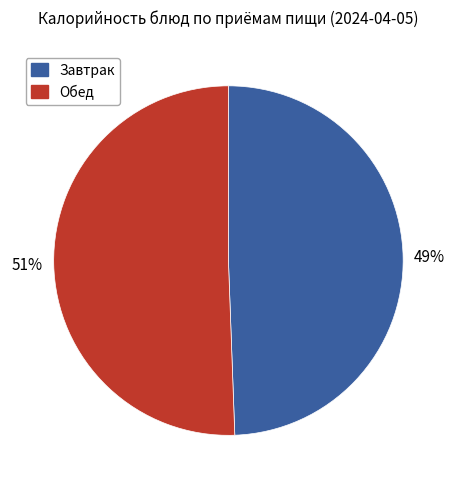

To the nearest percent, what portion does Завтрак represent?

49%